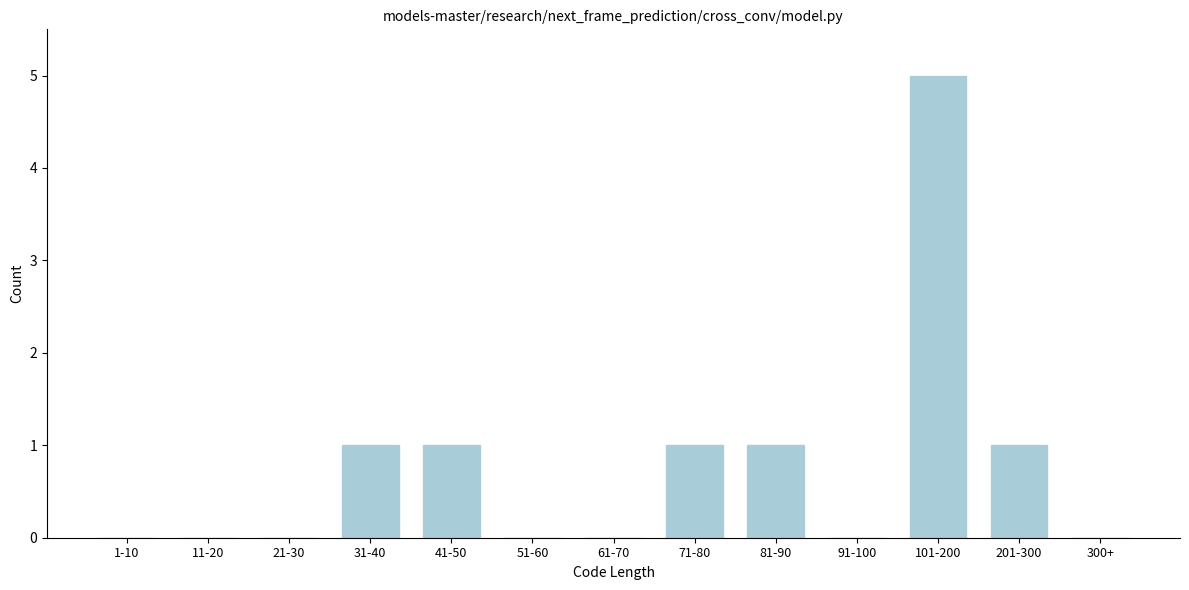

Reading left to right, what are all the values shown in this chart?

1-10=0	11-20=0	21-30=0	31-40=1	41-50=1	51-60=0	61-70=0	71-80=1	81-90=1	91-100=0	101-200=5	201-300=1	300+=0